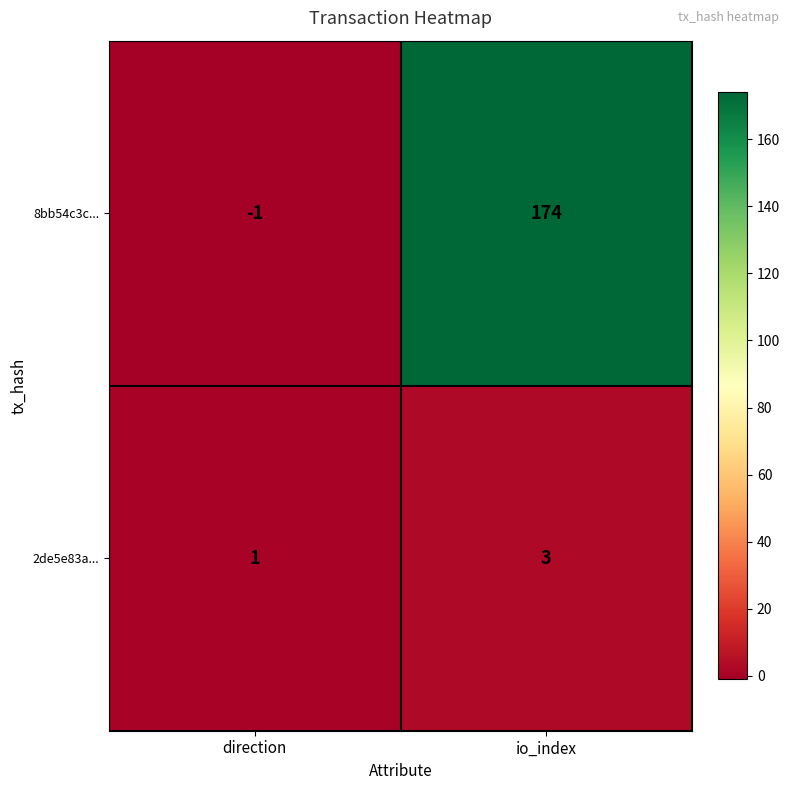

At how many categories does at least one series exceed 74?

1